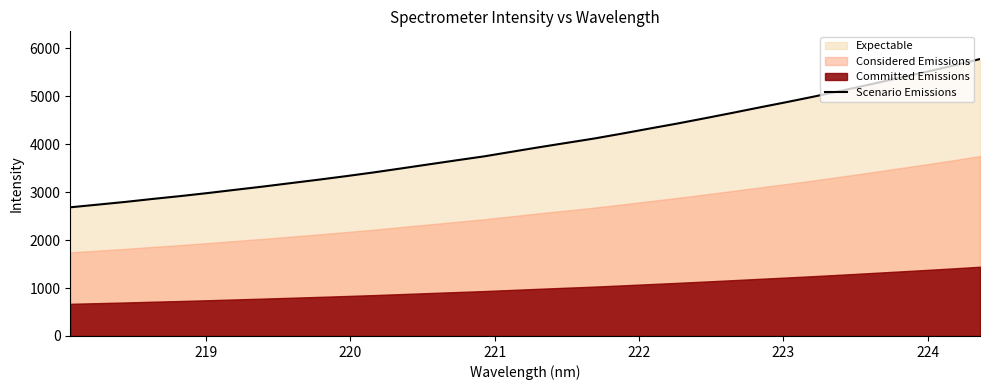

What is the maximum value for Scenario Emissions?

5777.8